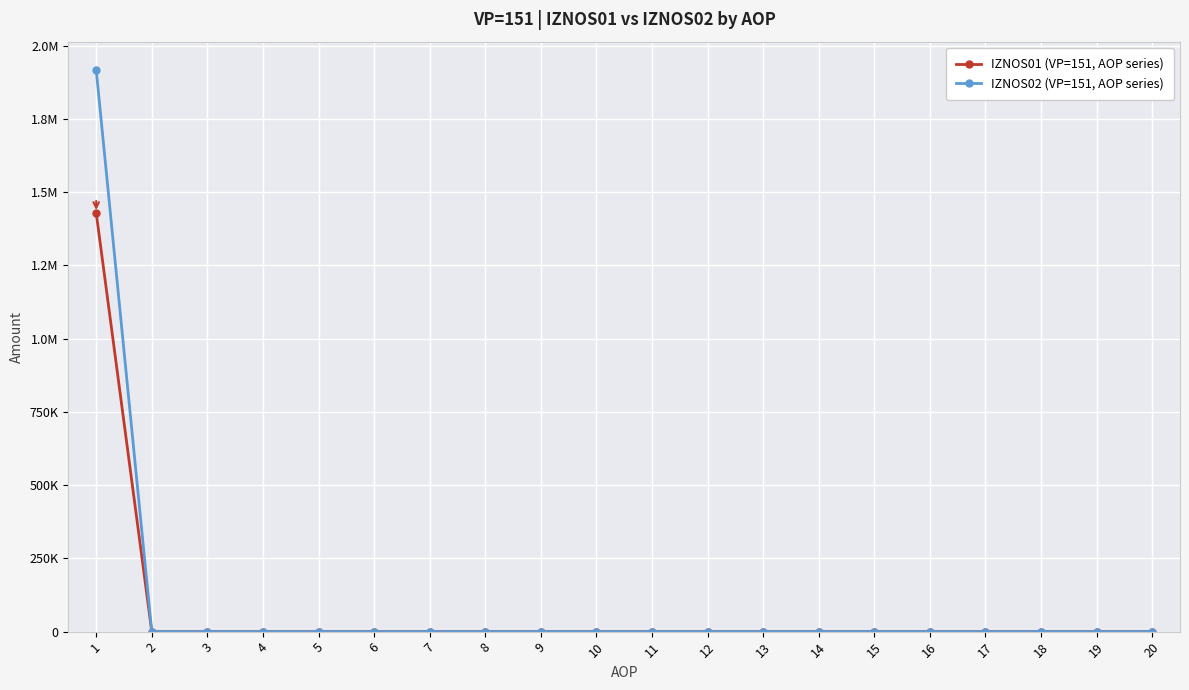

Is it true that IZNOS01 (VP=151, AOP series) equals 0.0 at 8?

True